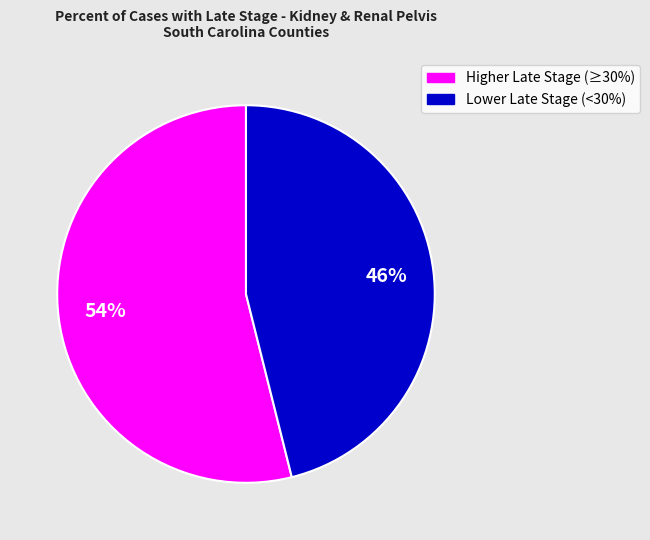

Does any single category account for the majority?

Yes